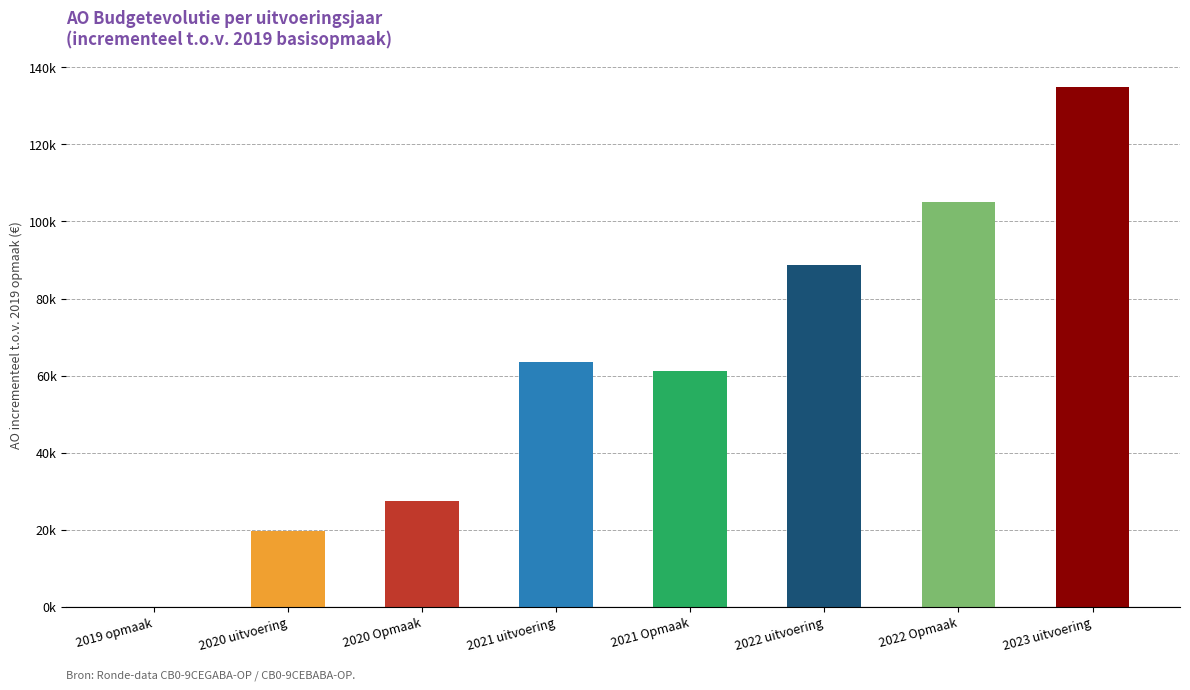

Which has a higher value, 2019 opmaak or 2022 uitvoering?

2022 uitvoering